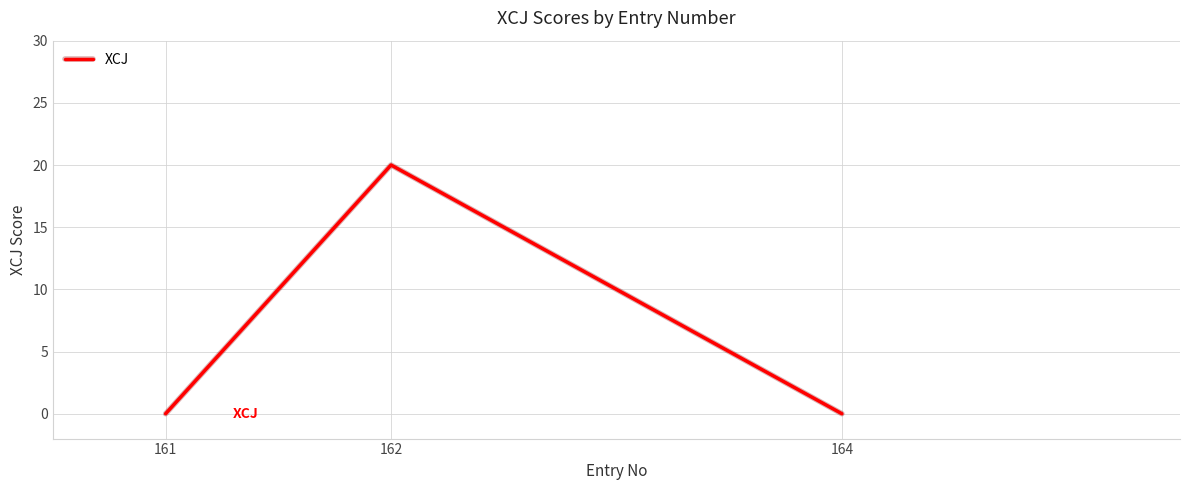

Which category has the lowest value across all series?

164